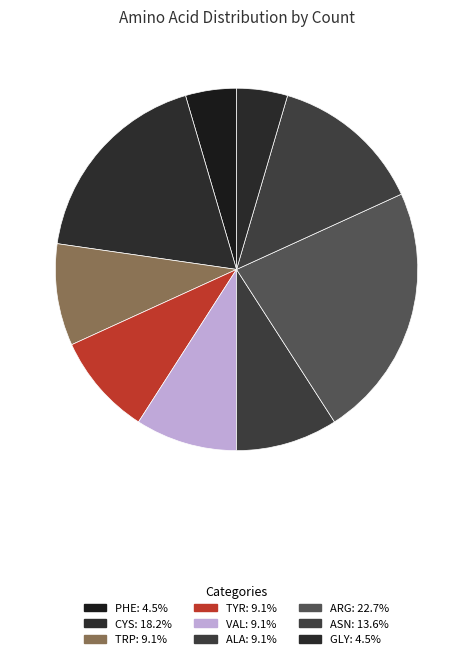

Which slice is the largest?

ARG